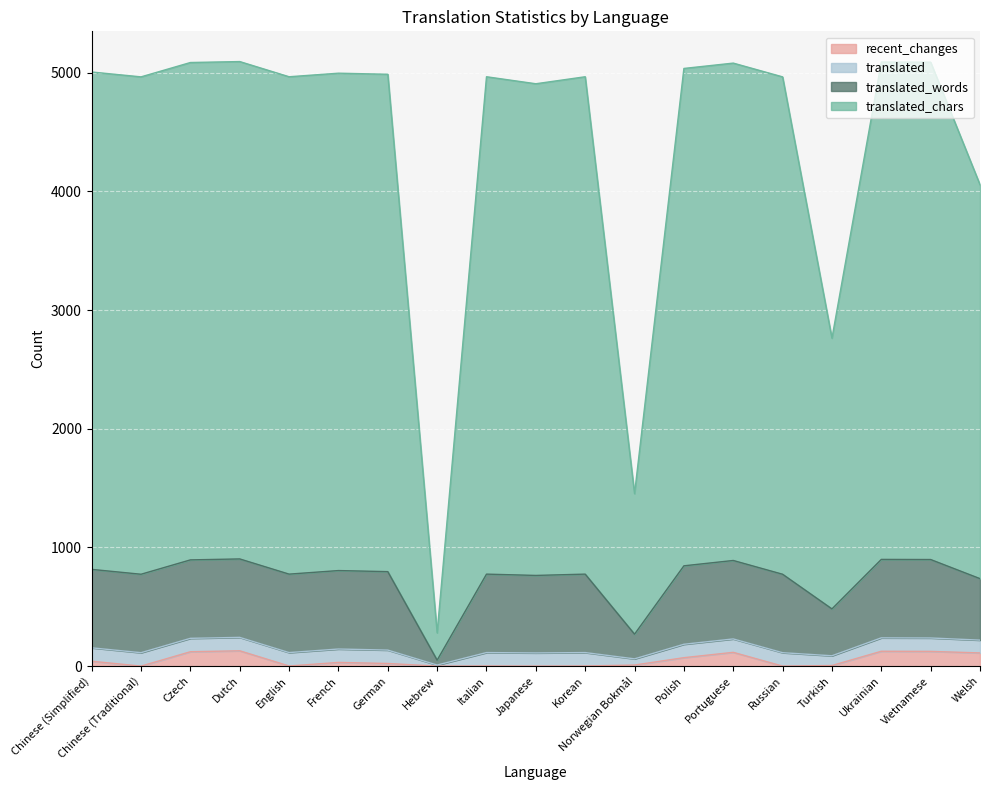

What is the total value across all series at Russian?

4965